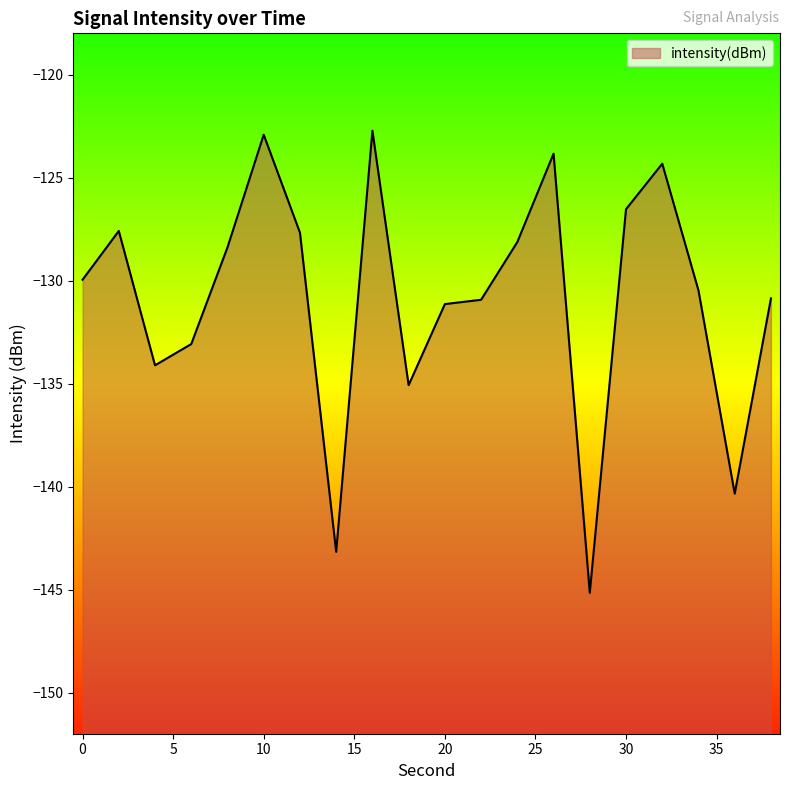

What is the sum of all values?

-2616.5